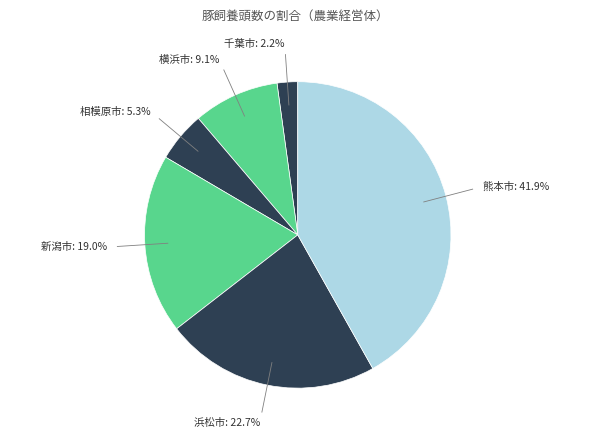

Does any single category account for the majority?

No